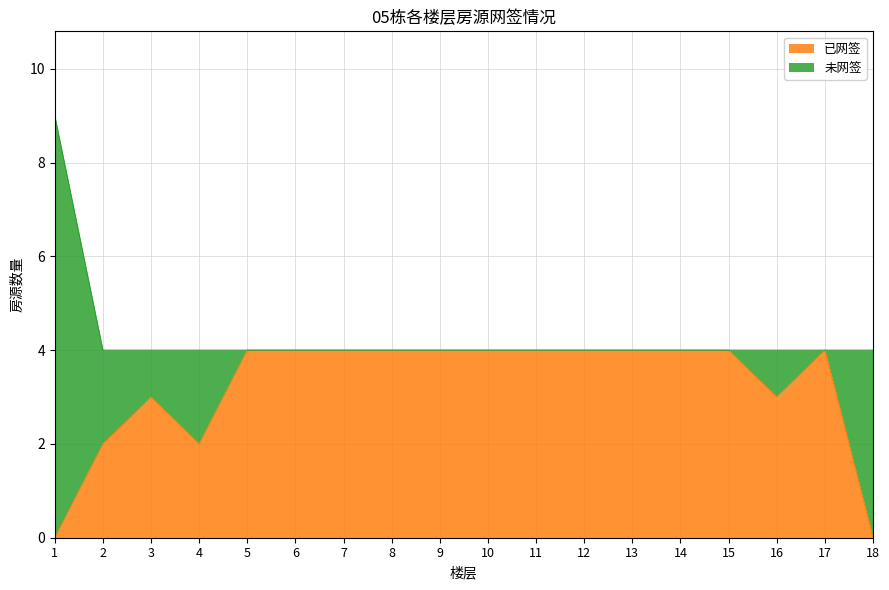

Where is the first local maximum?

3